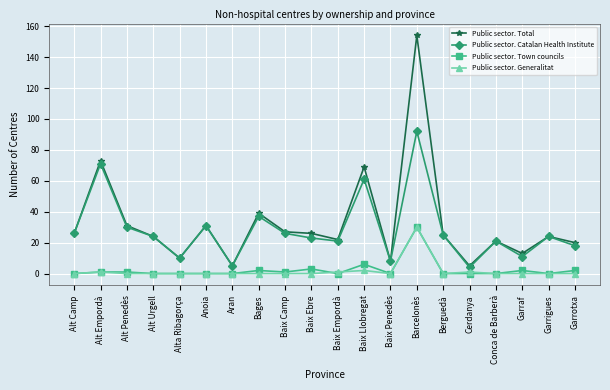

True or false: Public sector. Town councils has a value of 1 at Baix Camp.

True